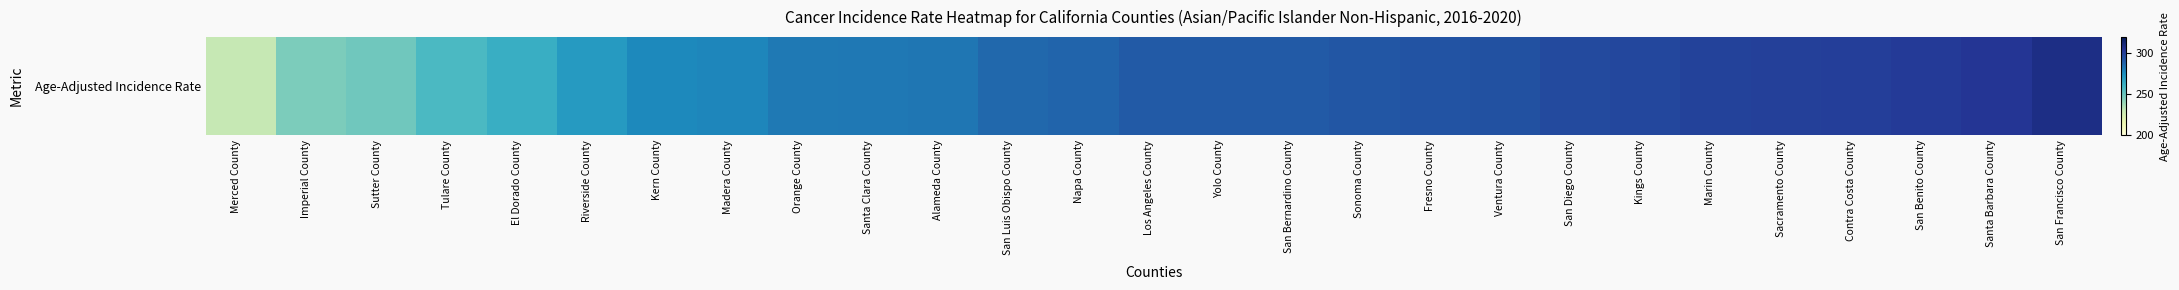

What is the average value?

283.6